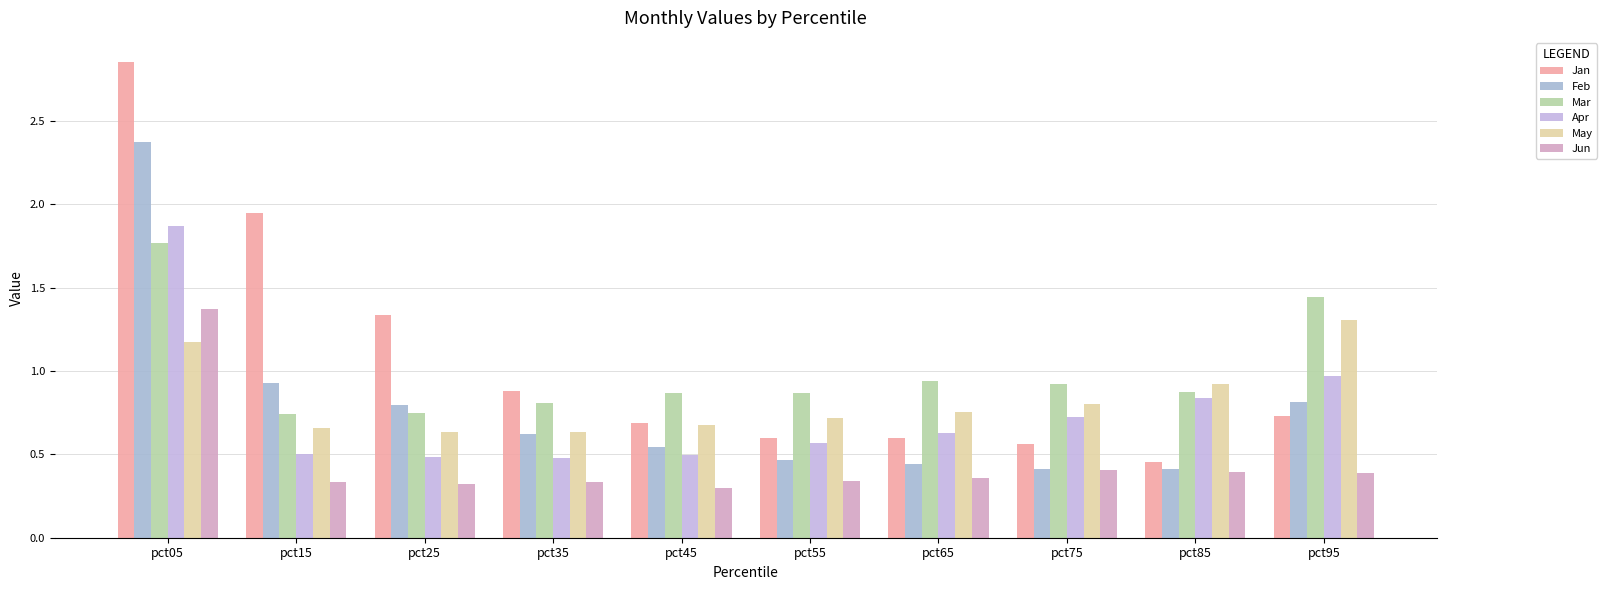

What is the difference between the maximum and second lowest values in the May series?

0.7